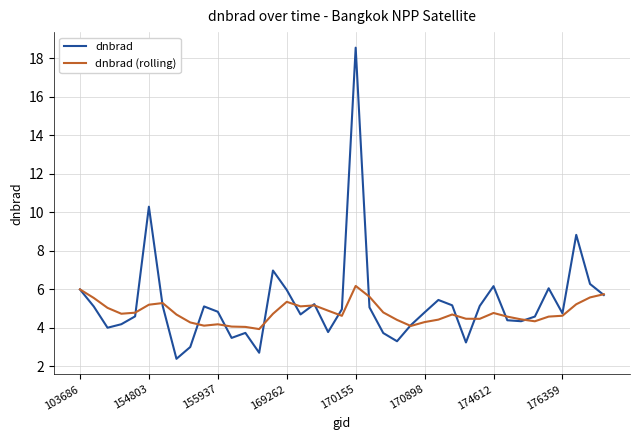

Which series has the largest range (max minus min)?

dnbrad